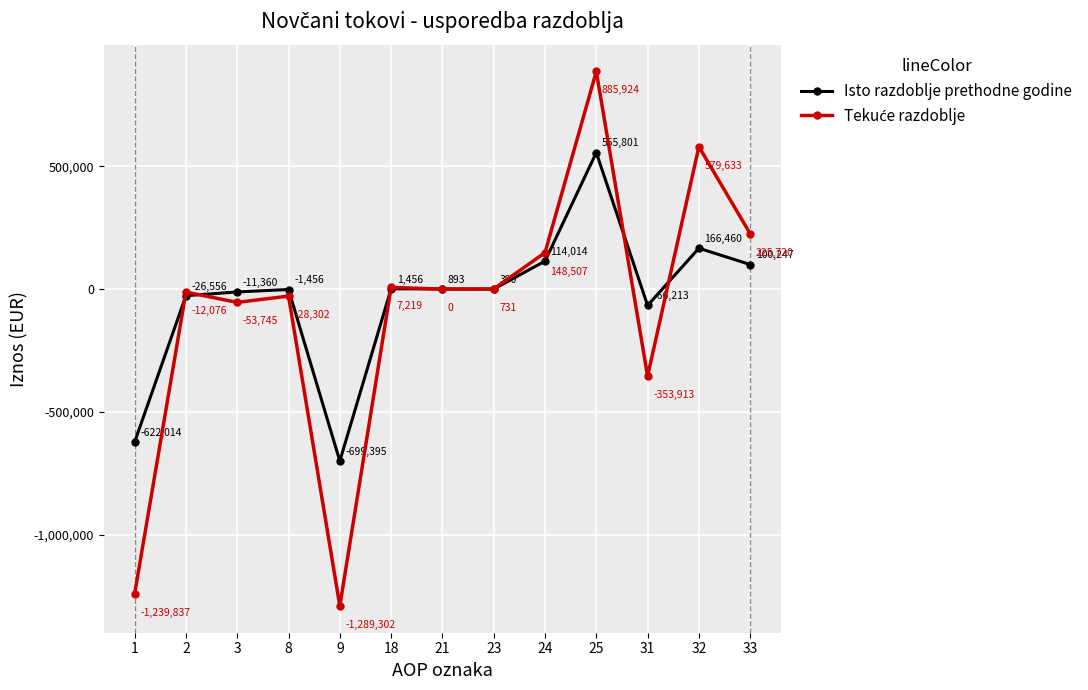

True or false: Isto razdoblje prethodne godine has a value of 893 at 21.

True